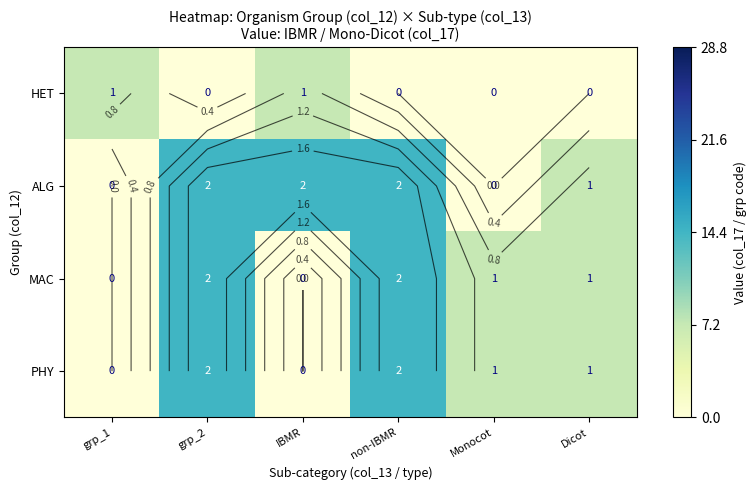

What is the sum of the PHY values at grp_2 and grp_1?

2